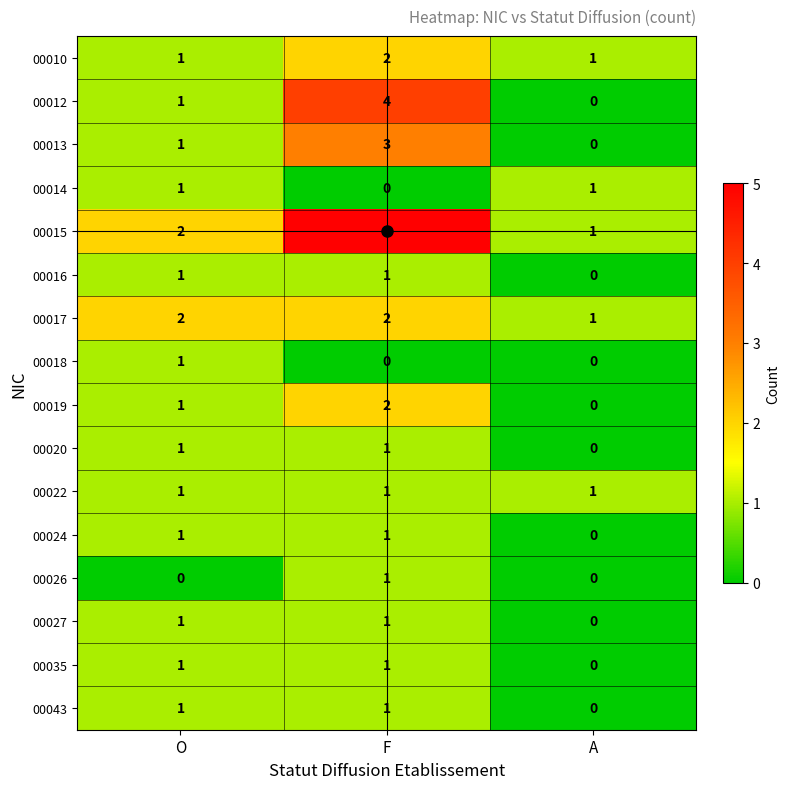

What is the greatest value displayed?

5